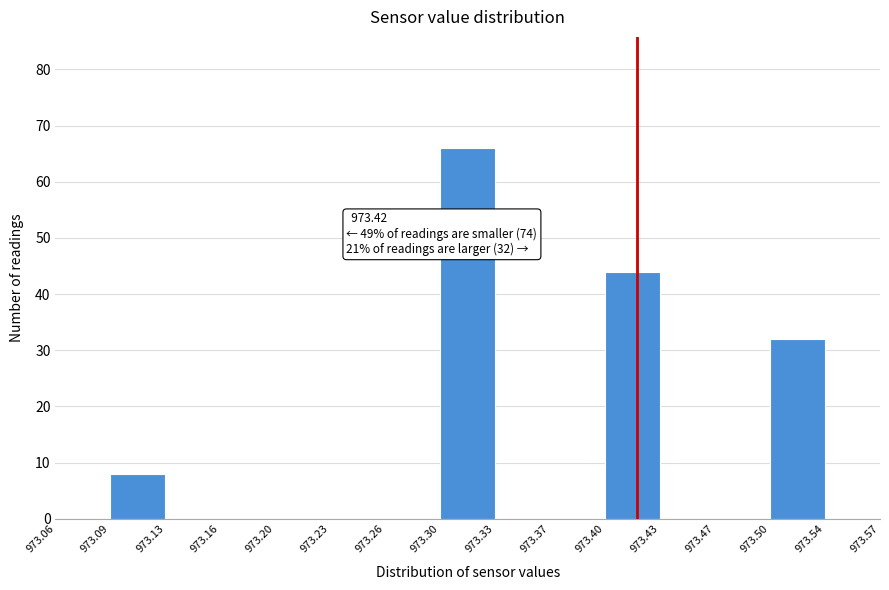

Over which range of the x-axis is the bar tallest?

973.30 to 973.33